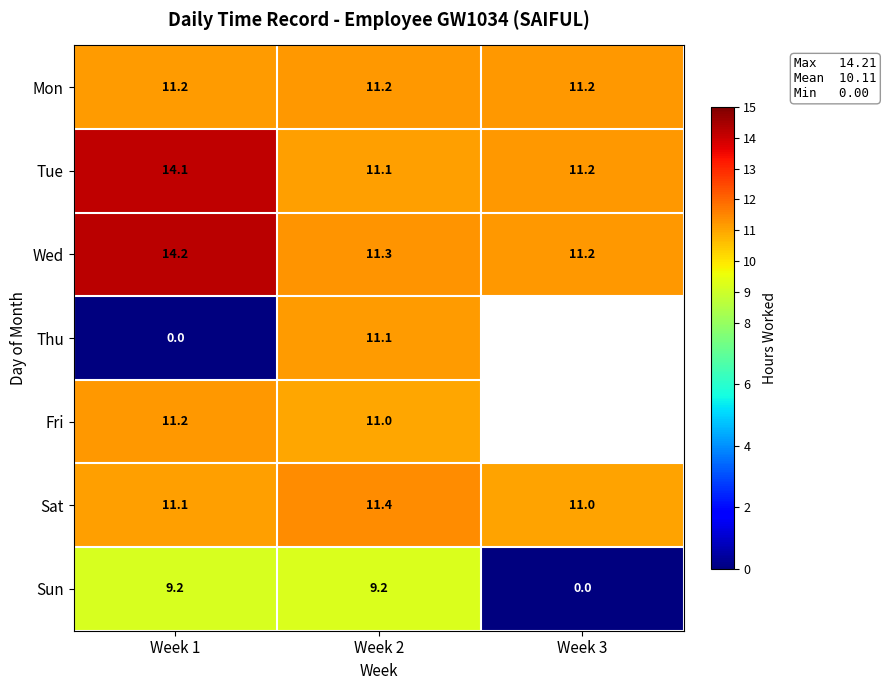

Which series changed the most between Week 1 and Week 2?

Thu